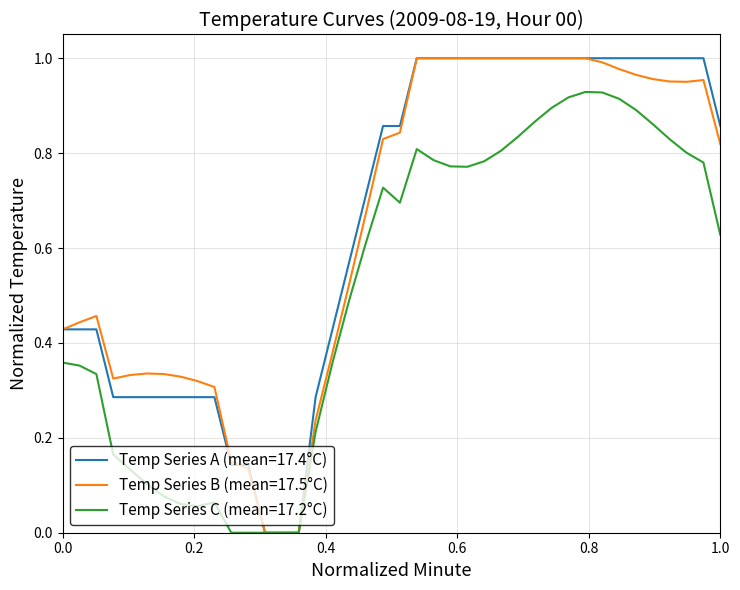

Does the chart display data point markers on the line(s)?

No